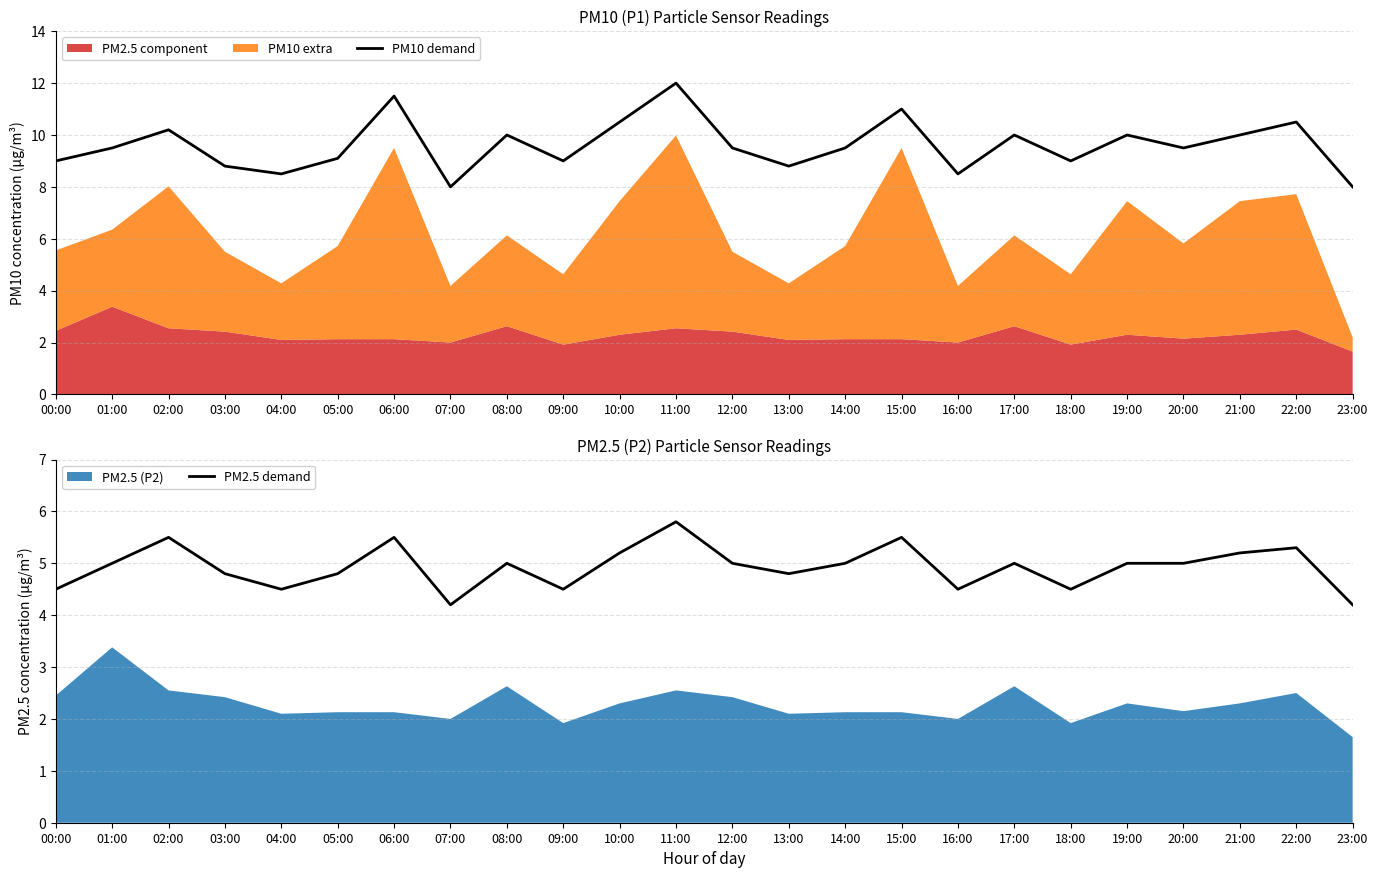

Reading right to left, extract all data points from this chart.

PM10 demand: 8.0	10.5	10.0	9.5	10.0	9.0	10.0	8.5	11.0	9.5	8.8	9.5	12.0	10.5	9.0	10.0	8.0	11.5	9.1	8.5	8.8	10.2	9.5	9.0
PM2.5 demand: 4.2	5.3	5.2	5.0	5.0	4.5	5.0	4.5	5.5	5.0	4.8	5.0	5.8	5.2	4.5	5.0	4.2	5.5	4.8	4.5	4.8	5.5	5.0	4.5